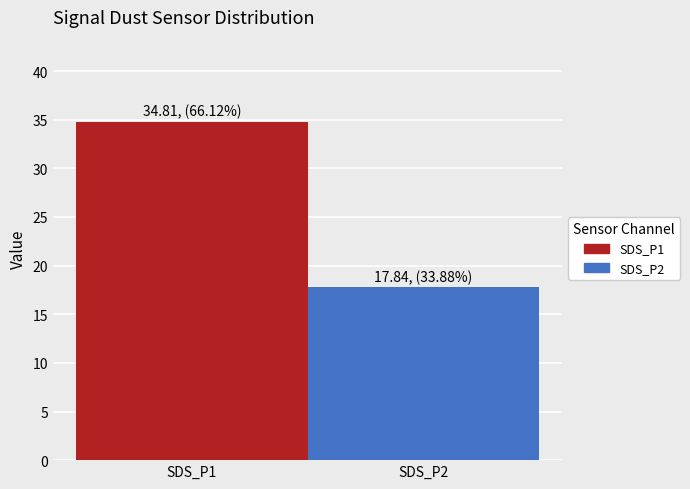

The SDS_P1 series shows 34.8 at SDS_P2. True or false?

True